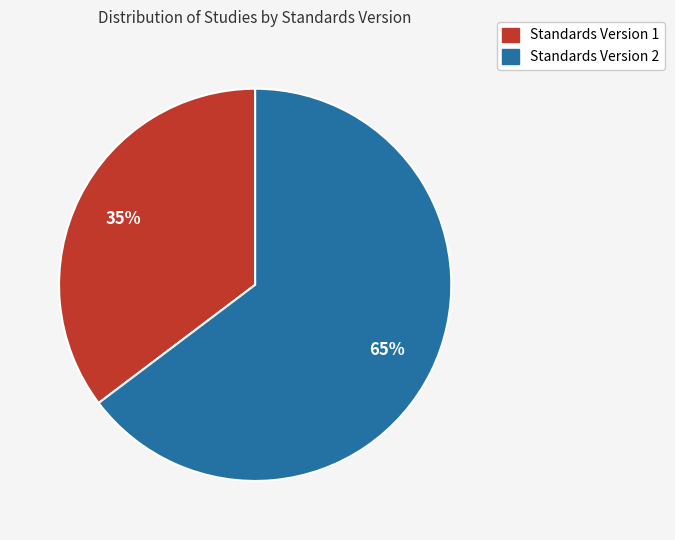

What is the largest slice in the pie chart?

Standards Version 2